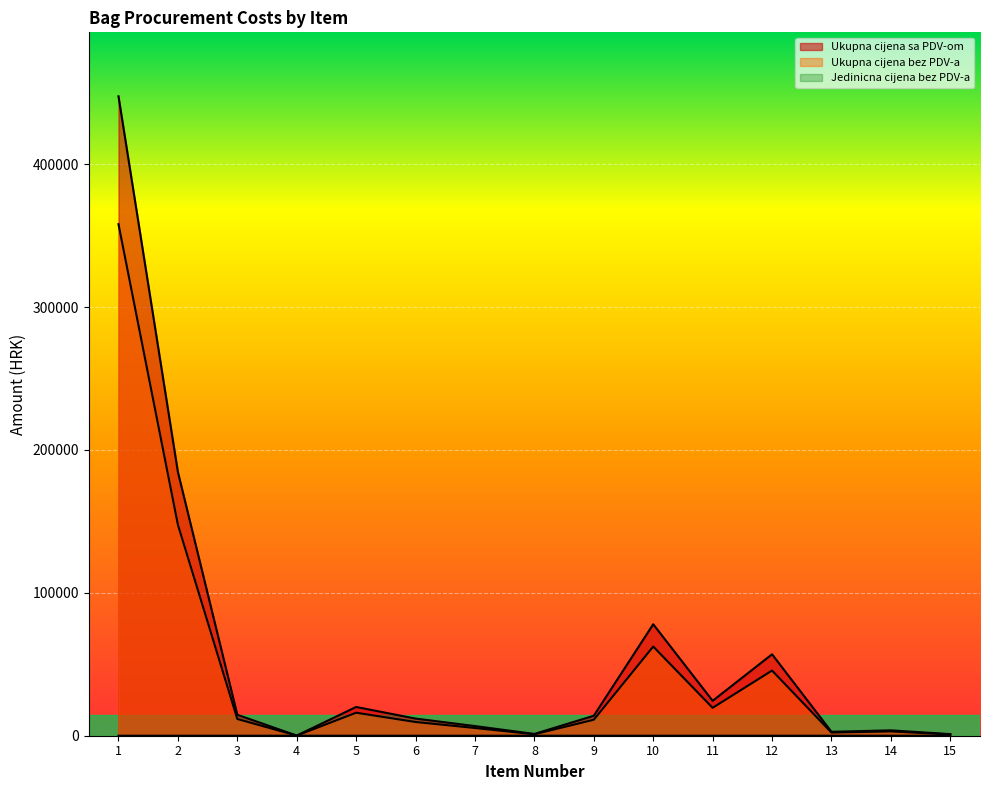

What is the value of the Ukupna cijena sa PDV-om point at the 11th from the left?

24420.0